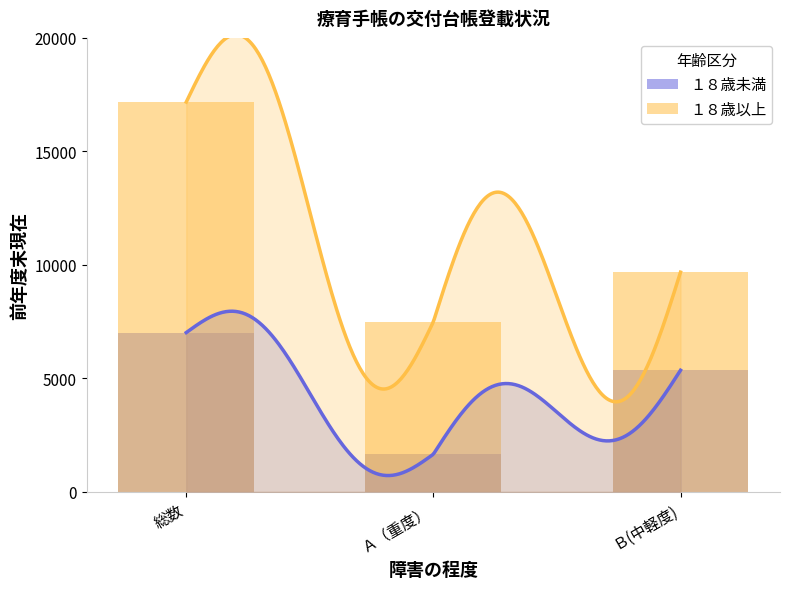

Reading left to right, transcribe all the data shown in this chart.

１８歳未満: 7018	1660	5358
１８歳以上: 17174	7495	9679